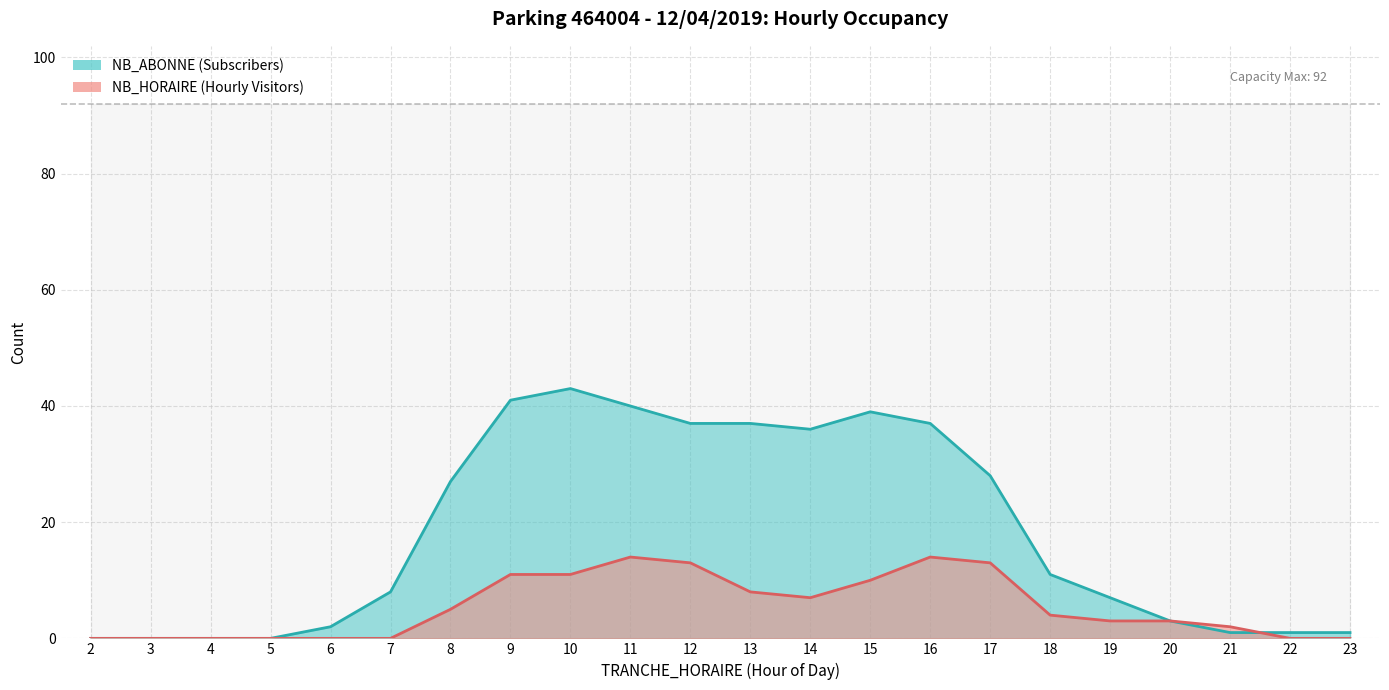

Which series has the largest range (max minus min)?

NB_ABONNE